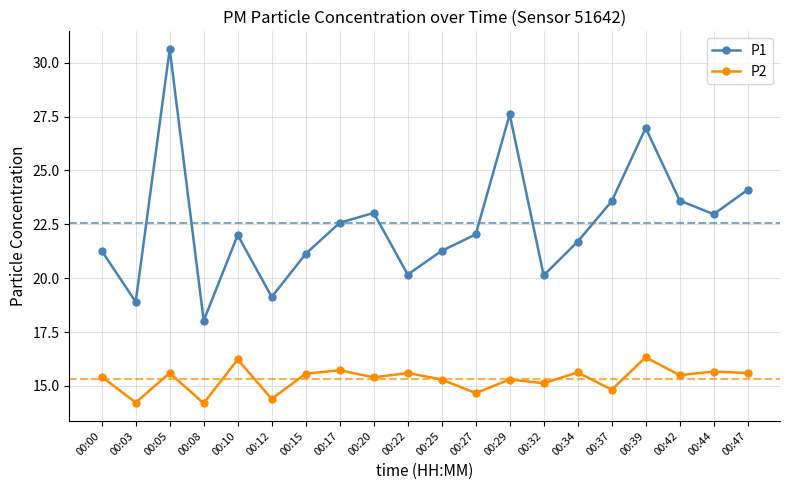

Which series has the largest range (max minus min)?

P1